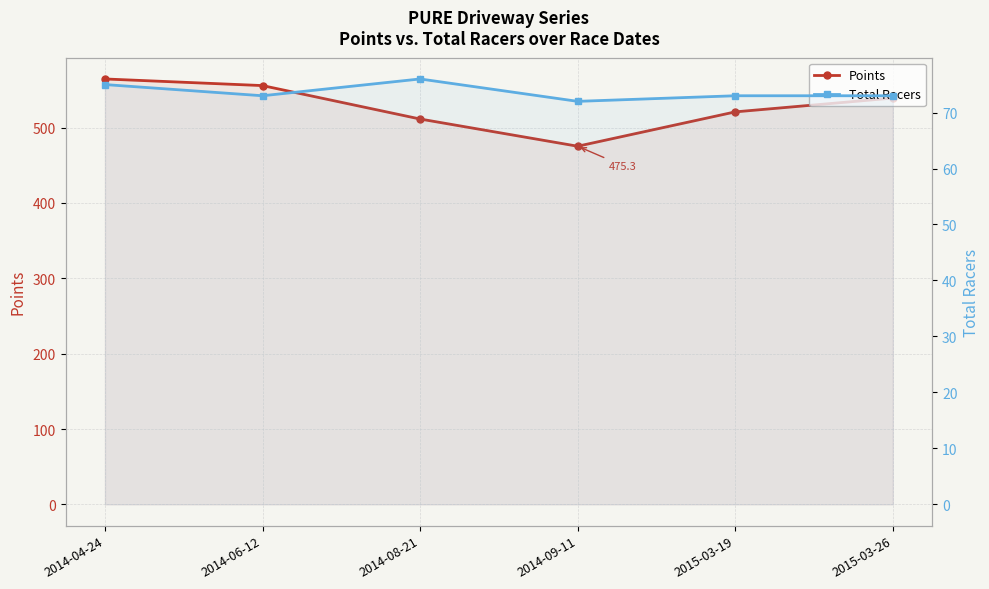

What are all the series names shown in the legend?

Points, Total Racers